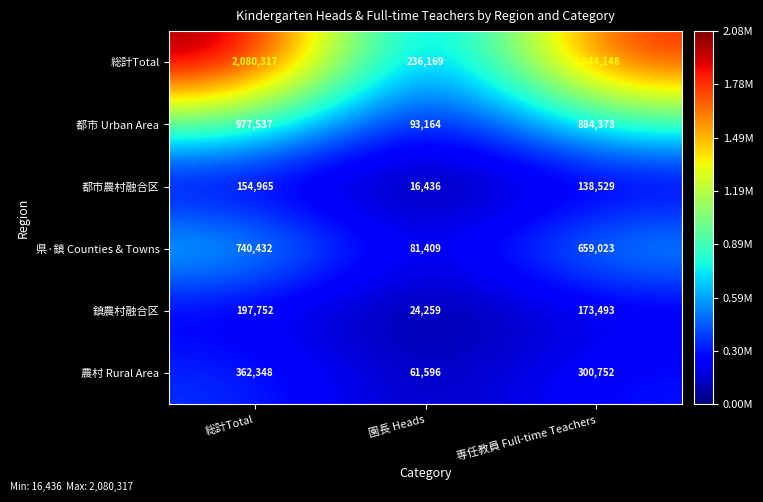

What is the difference between the maximum and minimum values in the 総計Total series?

1844148